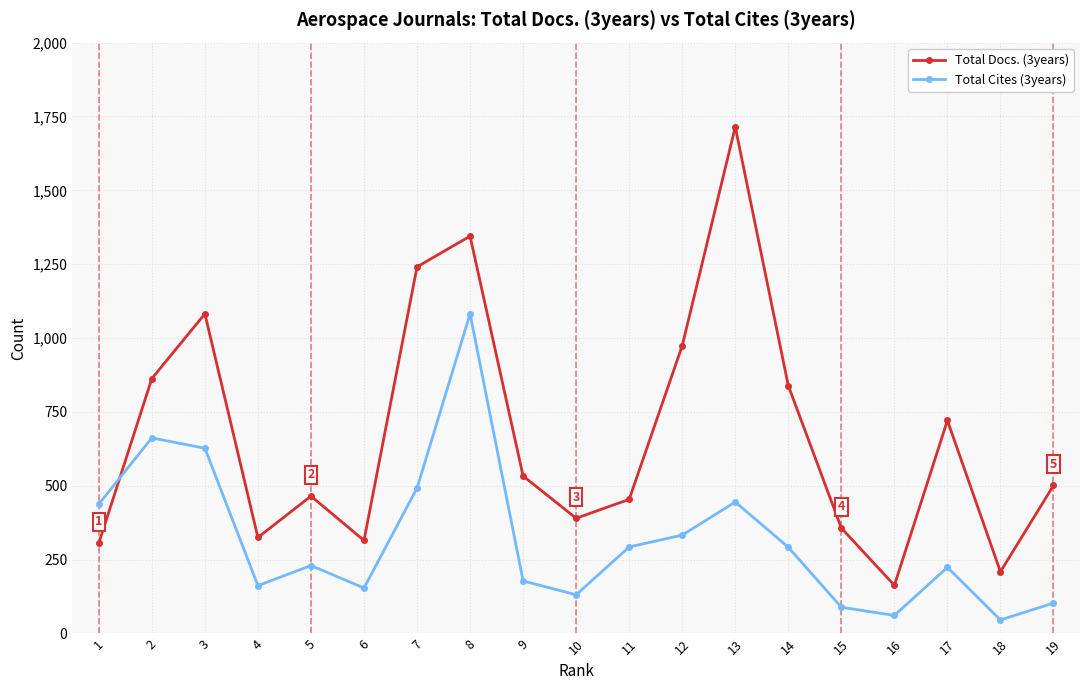

What is the difference between the highest and lowest values at 15?

268